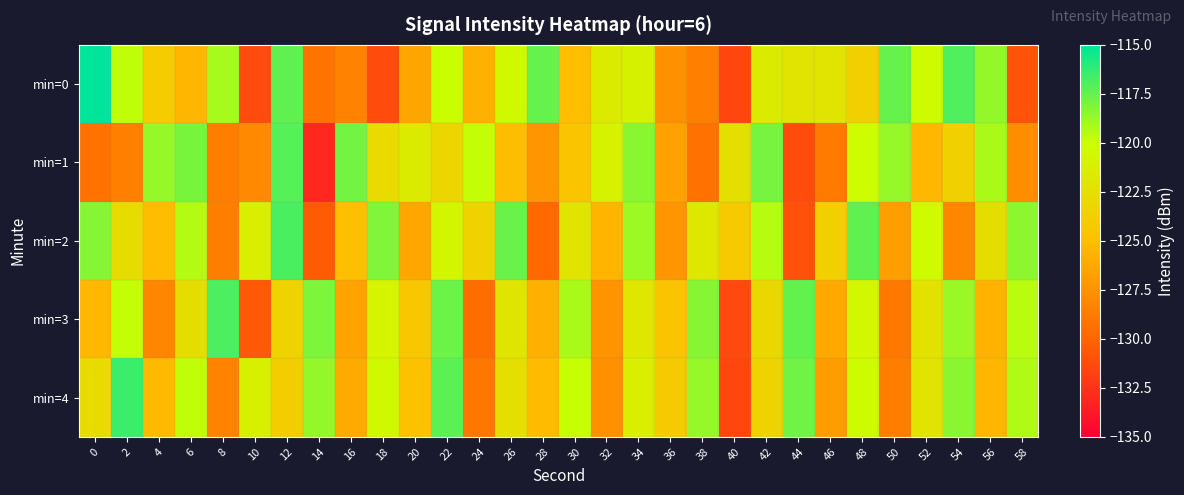

Between 8 and 56, which series saw the biggest shift?

min=1